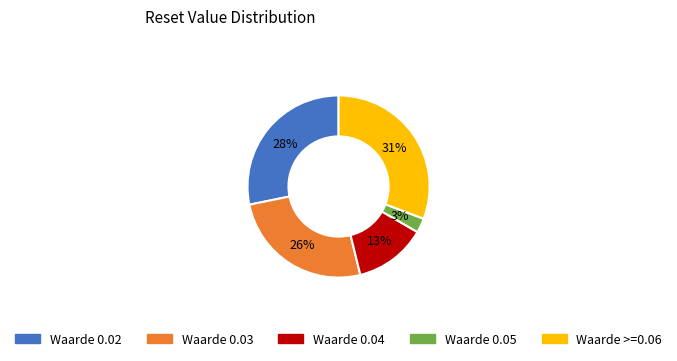

Is there a majority slice in this chart?

No